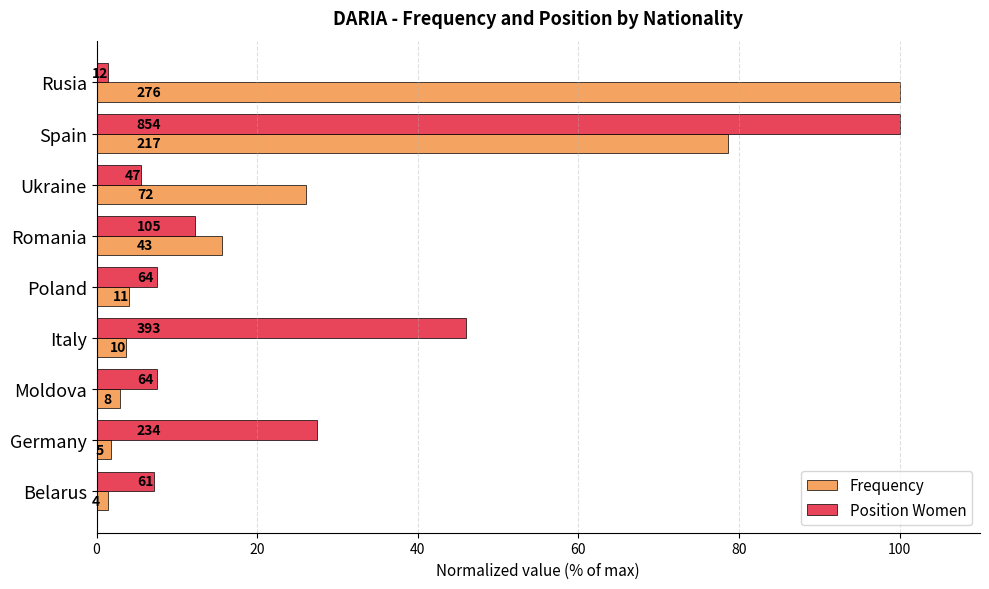

What is the greatest value displayed?

100.0